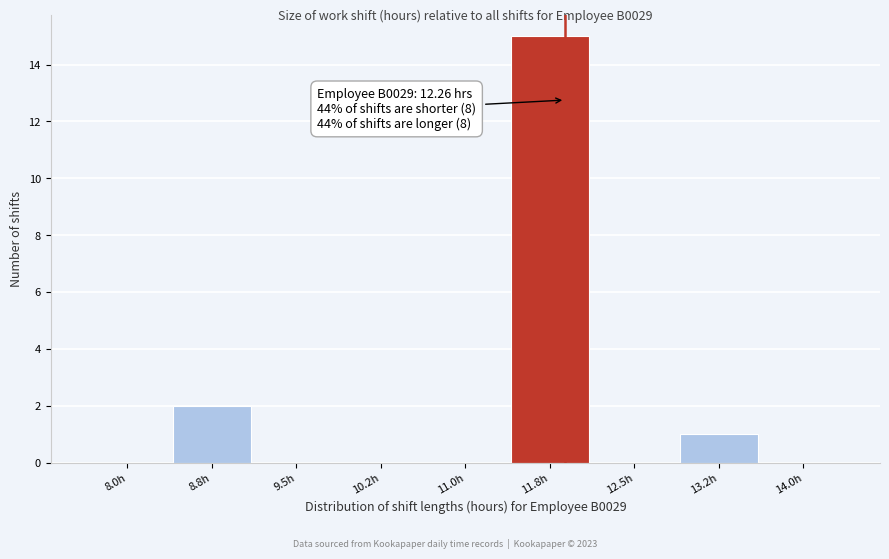

Reading left to right, extract all data points from this chart.

8.0h=0	8.8h=2	9.5h=0	10.2h=0	11.0h=0	11.8h=15	12.5h=0	13.2h=1	14.0h=0